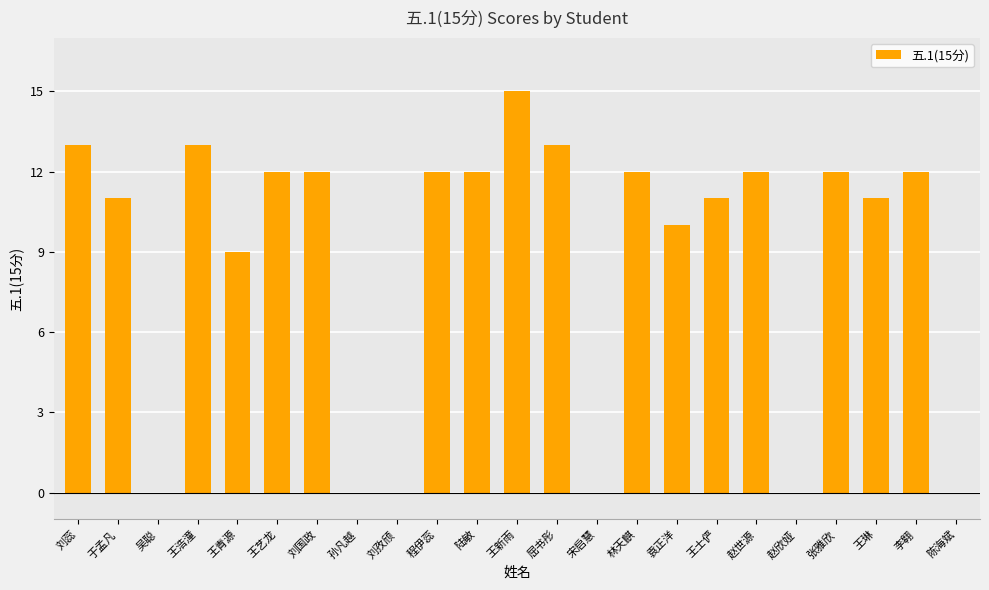

At which label is the value closest to 7?

王青源